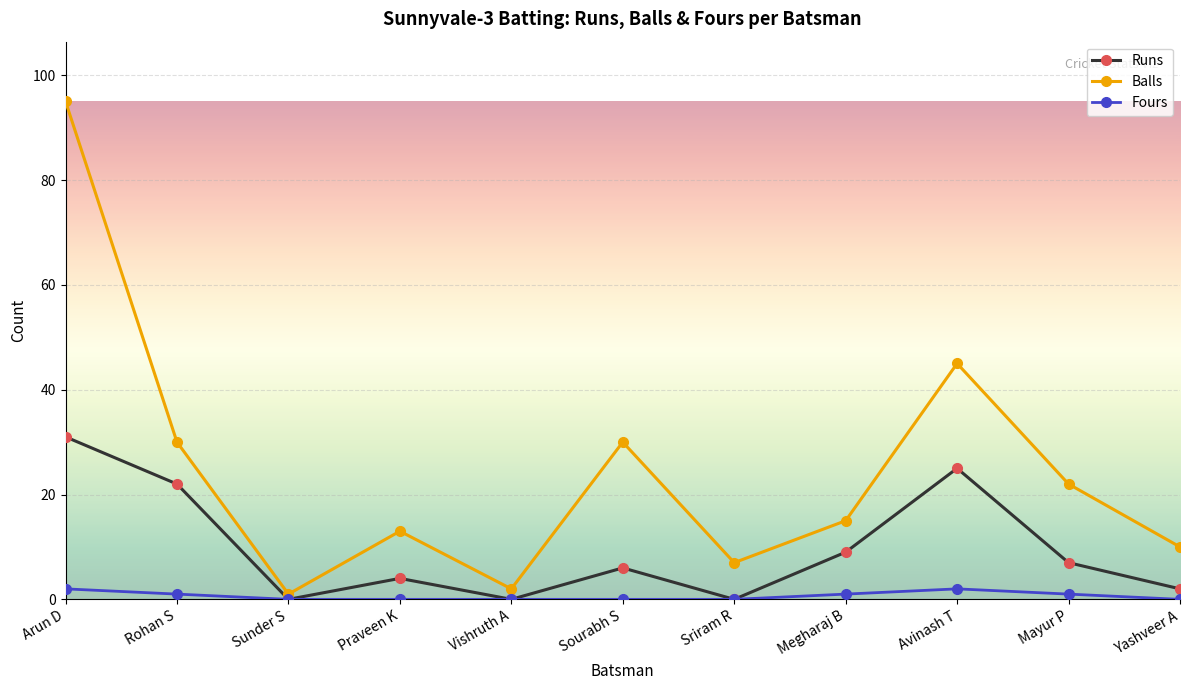

What value does the Balls series have at Sourabh S, to the nearest 10?

30